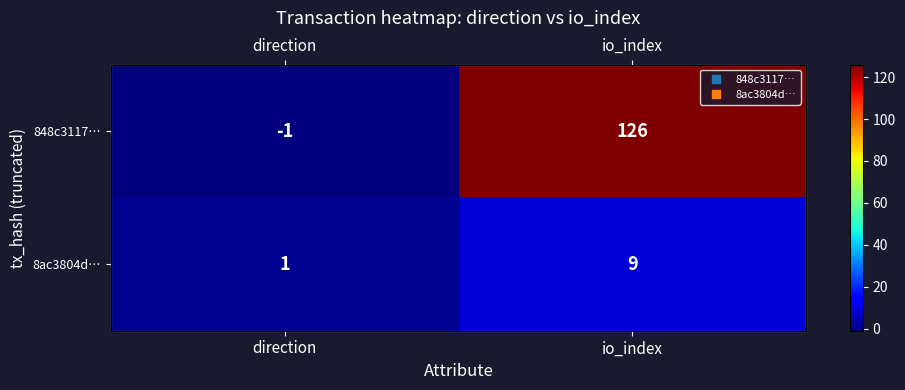

At which label does 848c3117… reach its peak?

io_index